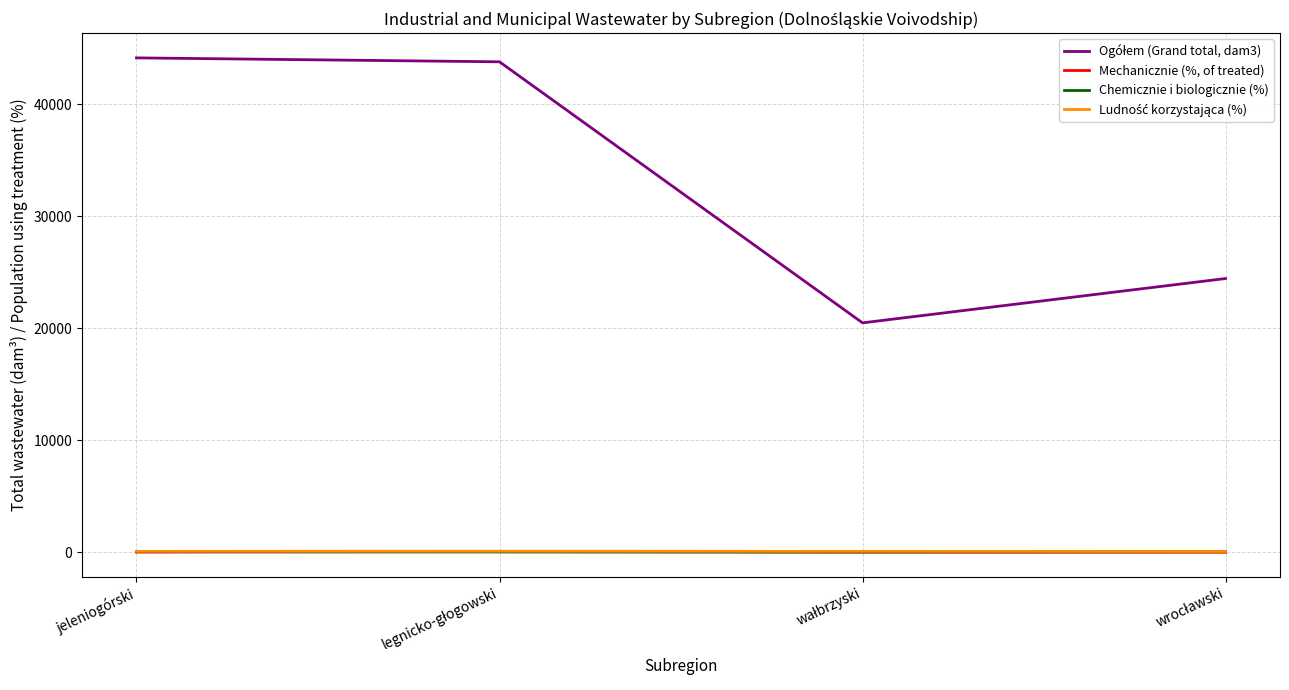

What is the maximum value shown in the chart?

44141.0